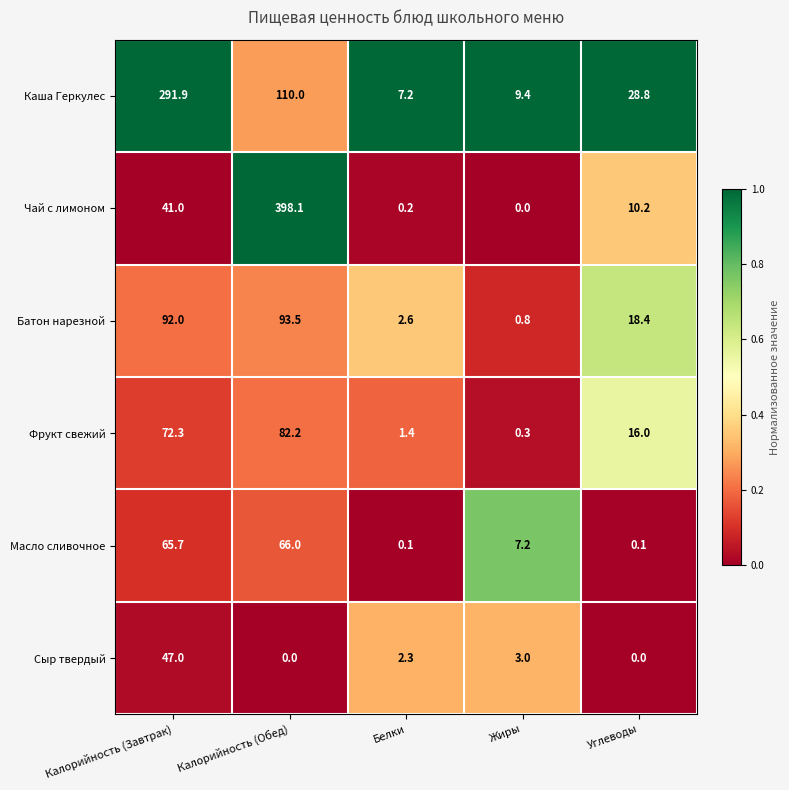

Which series has the largest total across all categories?

Чай с лимоном